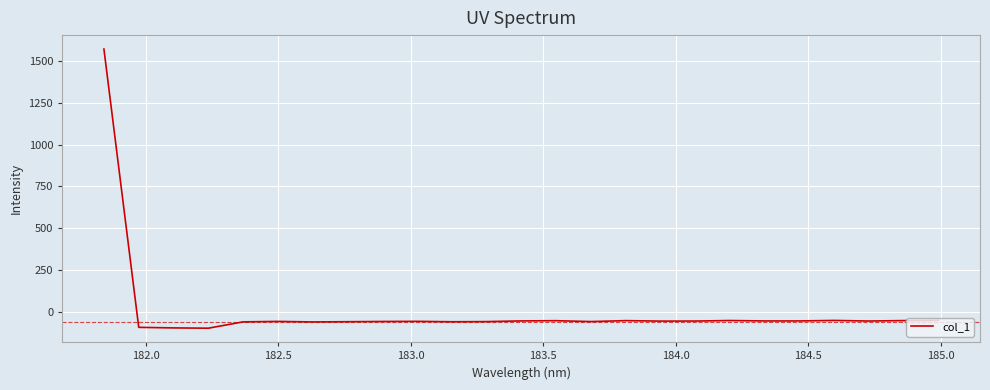

Is this an area chart (filled region under the line)?

No